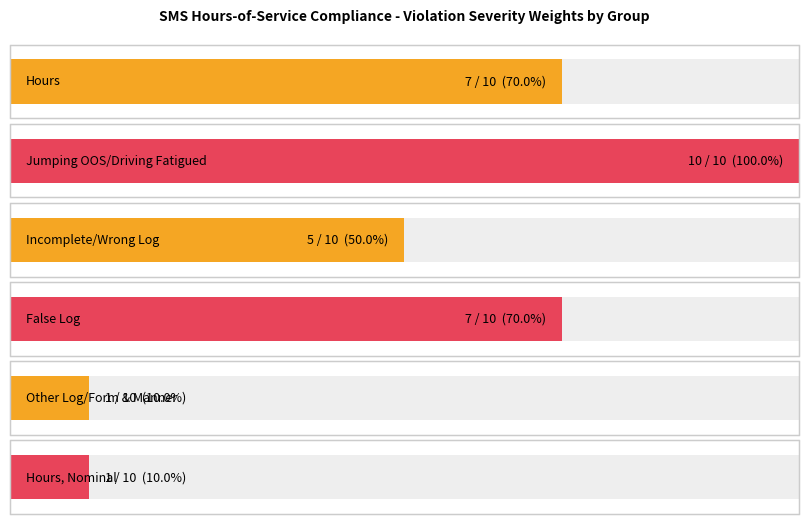

What is the label of the 6th bar from the right?

Hours